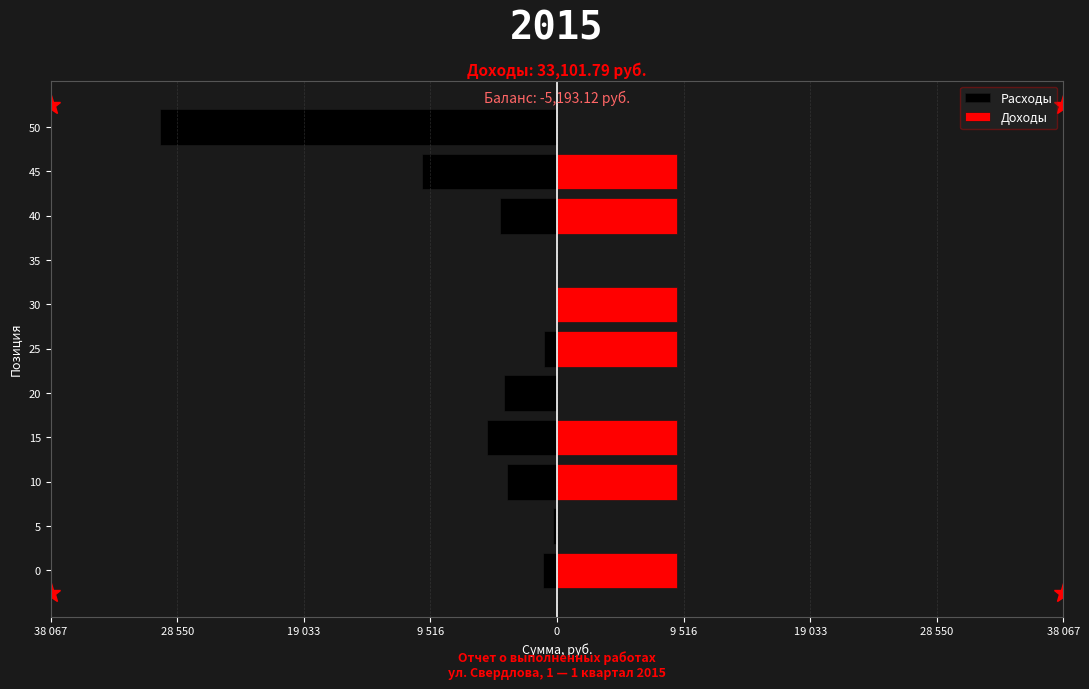

What is the smallest value displayed?

-29870.2